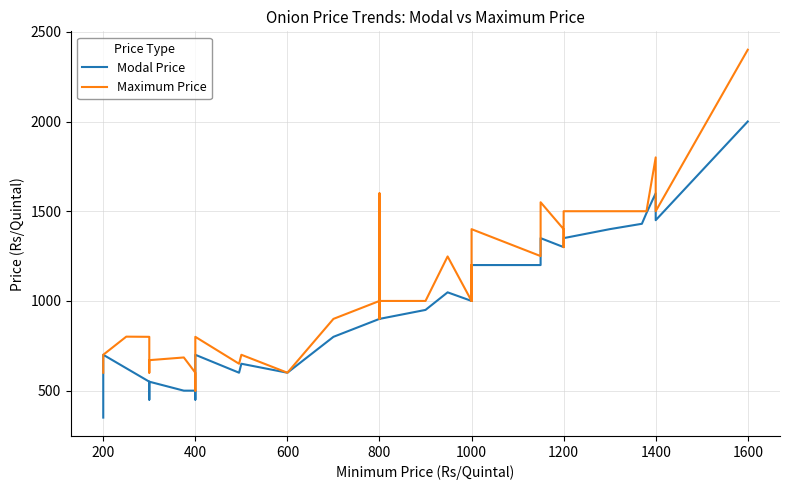

True or false: Modal Price has more than 2 points higher than both neighbors.

True